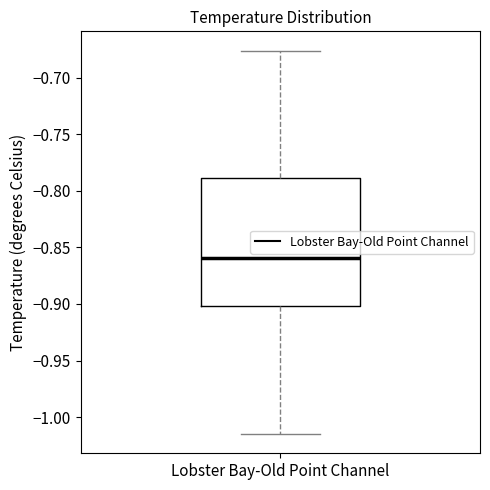

Where does the upper whisker of the box for Lobster Bay-Old Point Channel end on the y-axis? The values are not printed on the chart, so give them approximately, as read against the axis.

-0.675